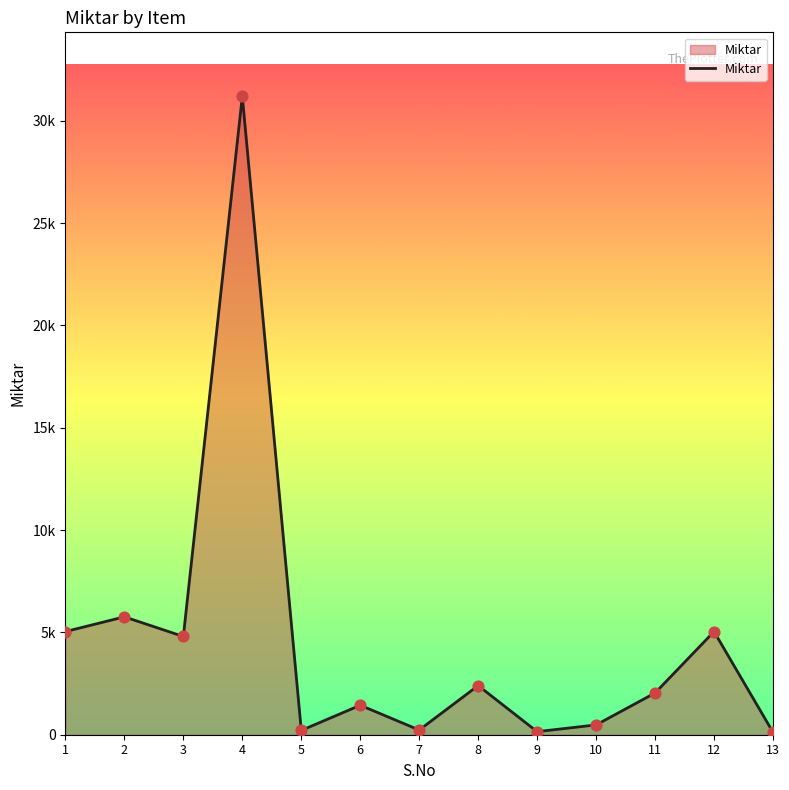

What is the ratio of the value at 9 to the value at 6?

0.1